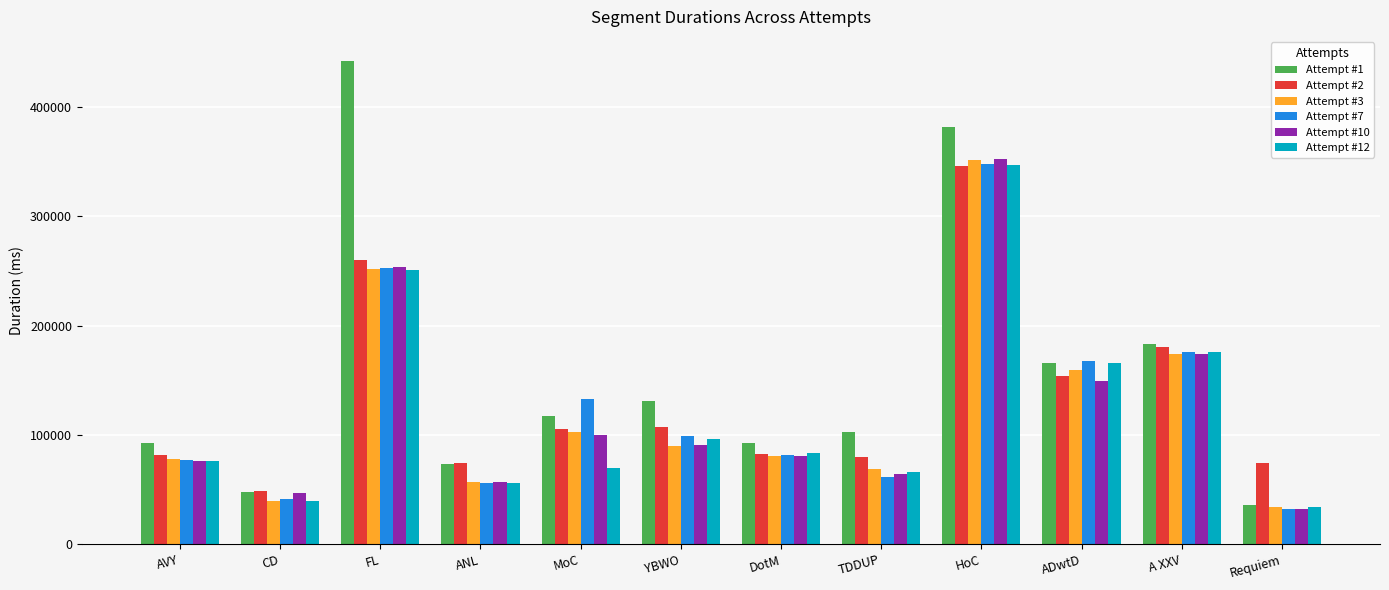

What is the minimum value for Attempt #7?

32731